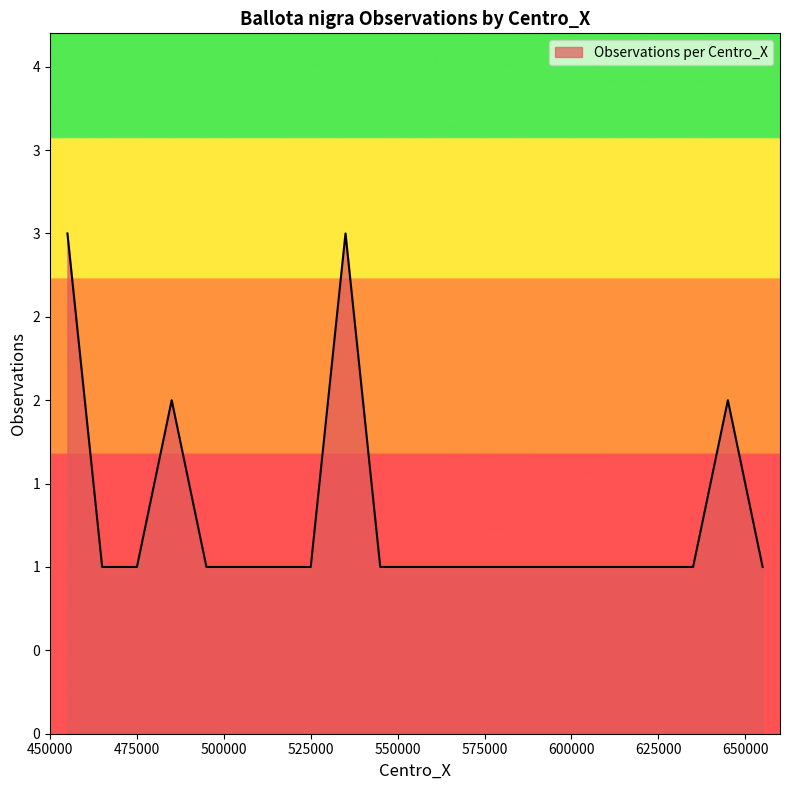

Which category has the lowest value across all series?

465000